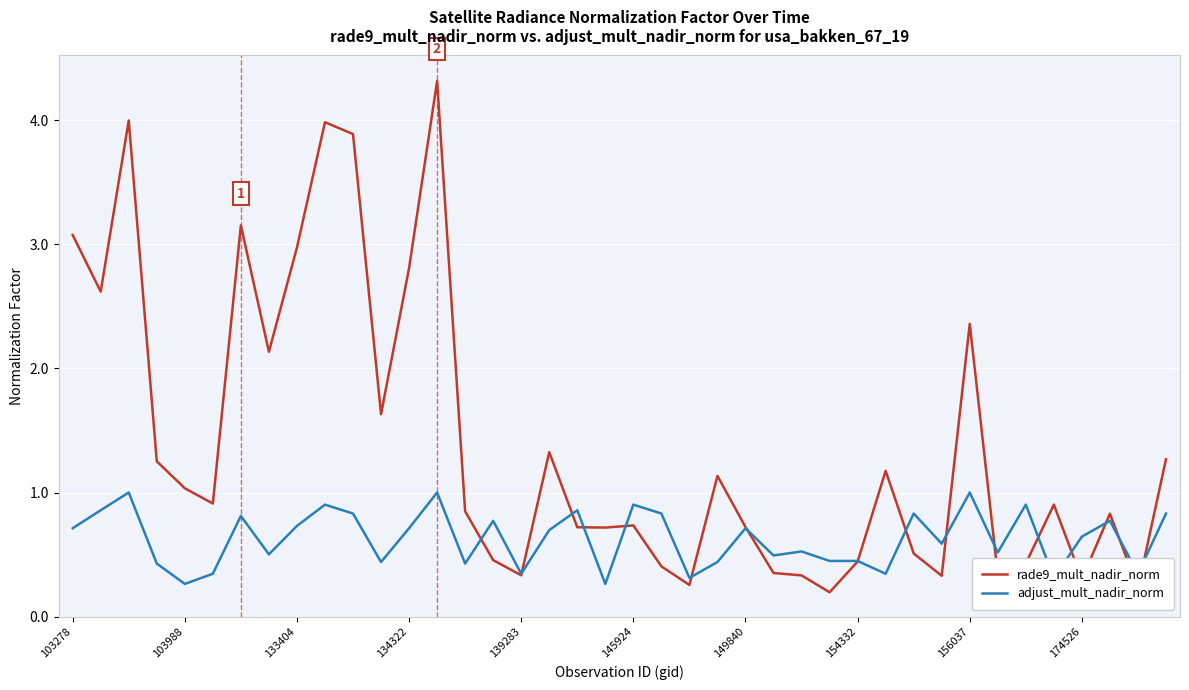

What is the maximum value for adjust_mult_nadir_norm?

1.0